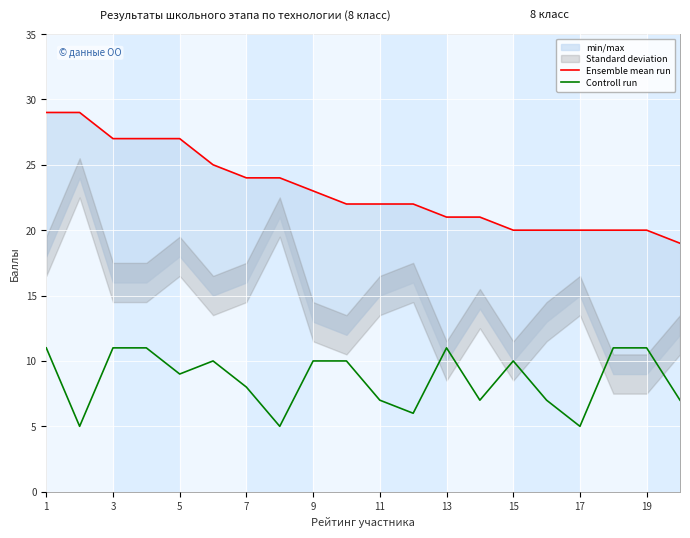

Is it true that Controll run equals 10 at 15?

True